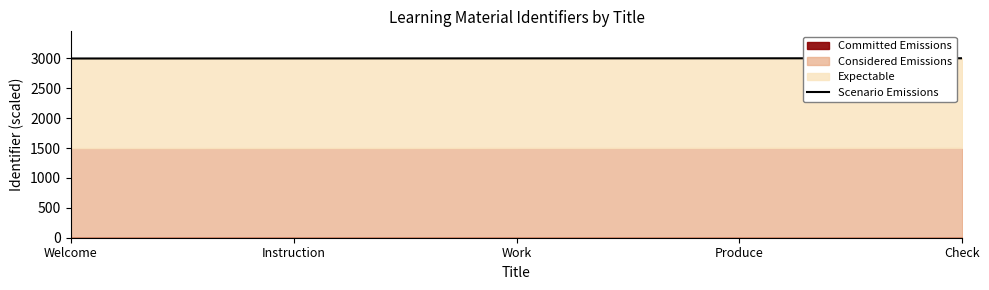

What is the label of the 4th point from the right?

Instruction